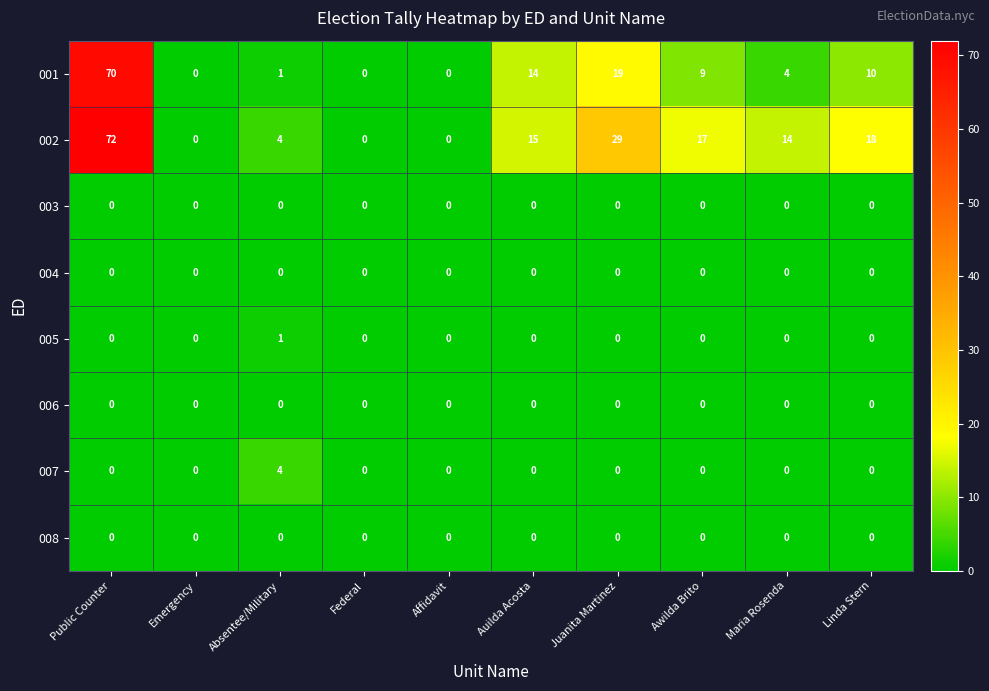

What is the difference between the maximum and minimum values in the 001 series?

70